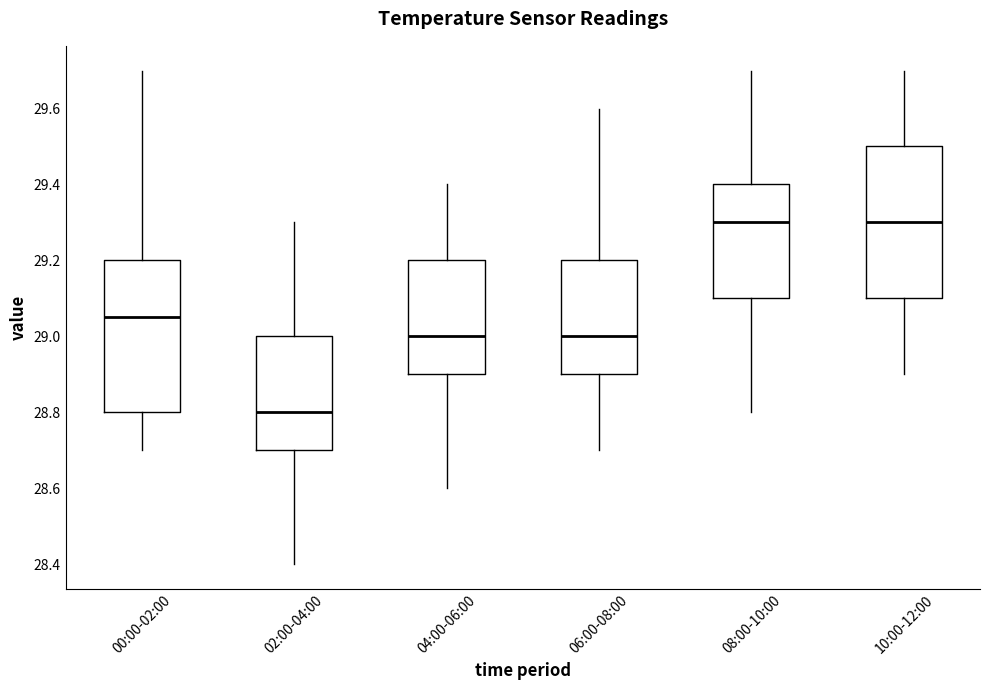

Where does the lower whisker of the box for 02:00-04:00 end on the y-axis? The values are not printed on the chart, so give them approximately, as read against the axis.

28.40